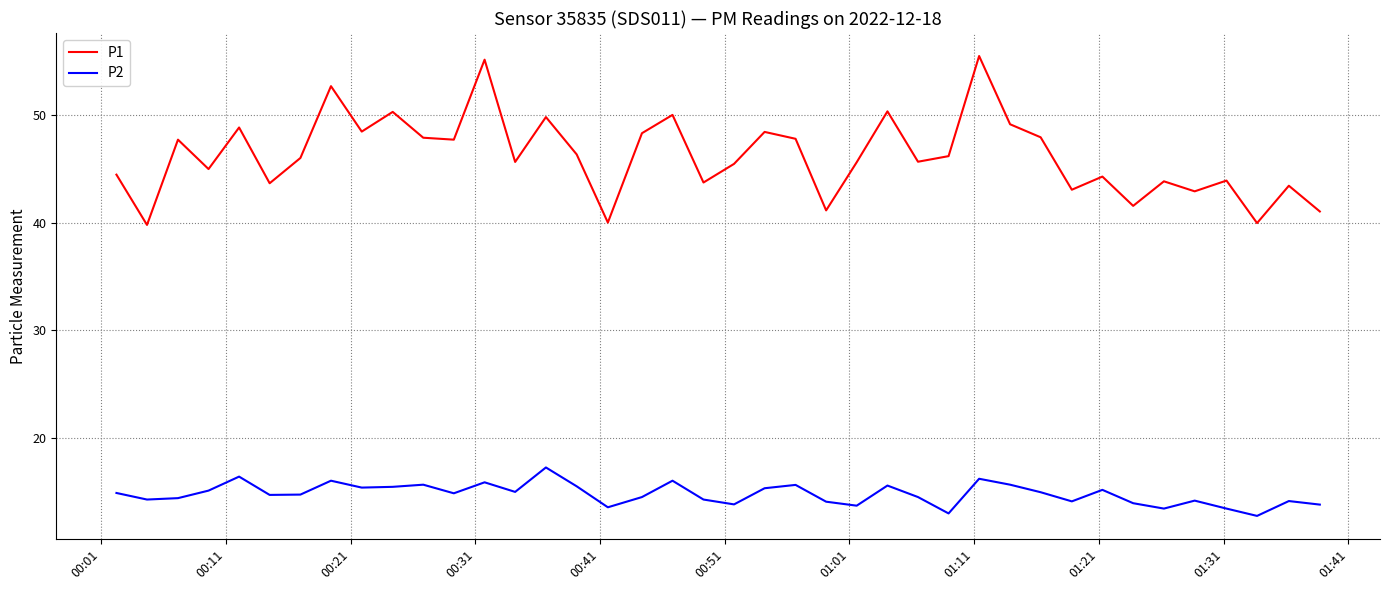

Rank the series by their average value, from highest to lowest.

P1, P2